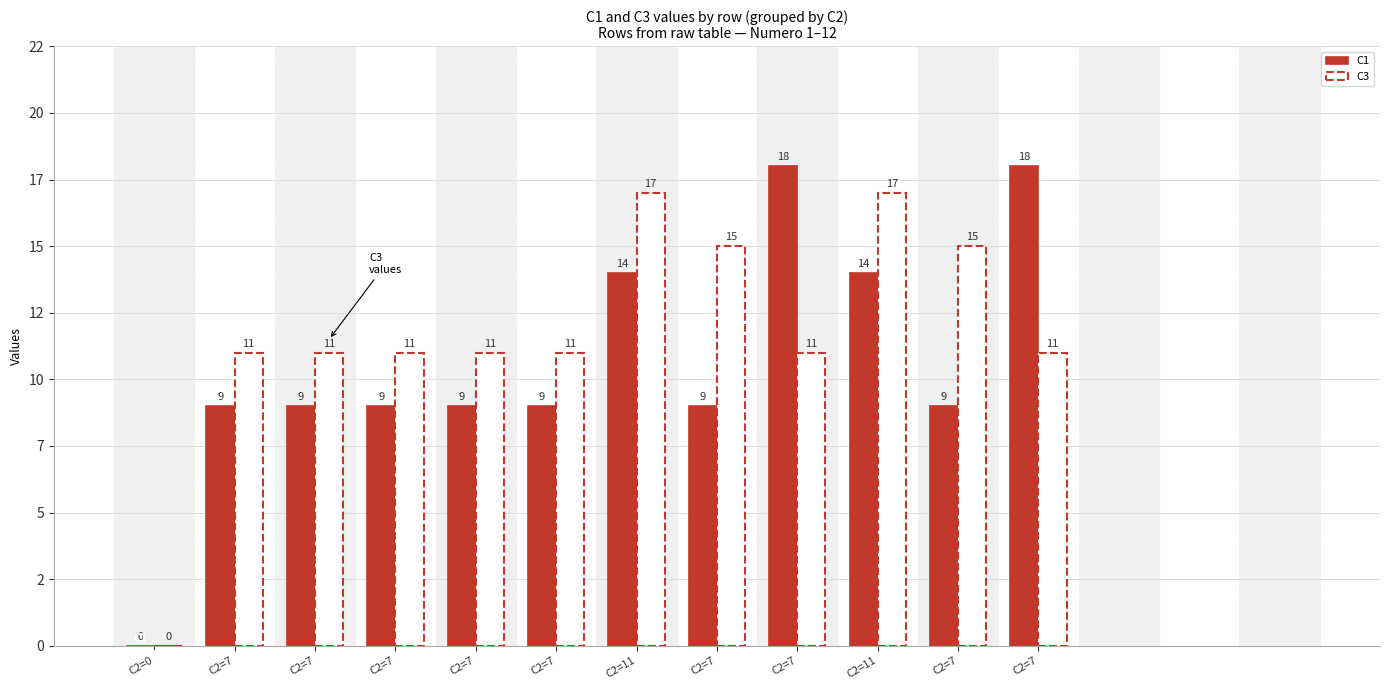

What is the label of the 5th bar from the left?

C2=7